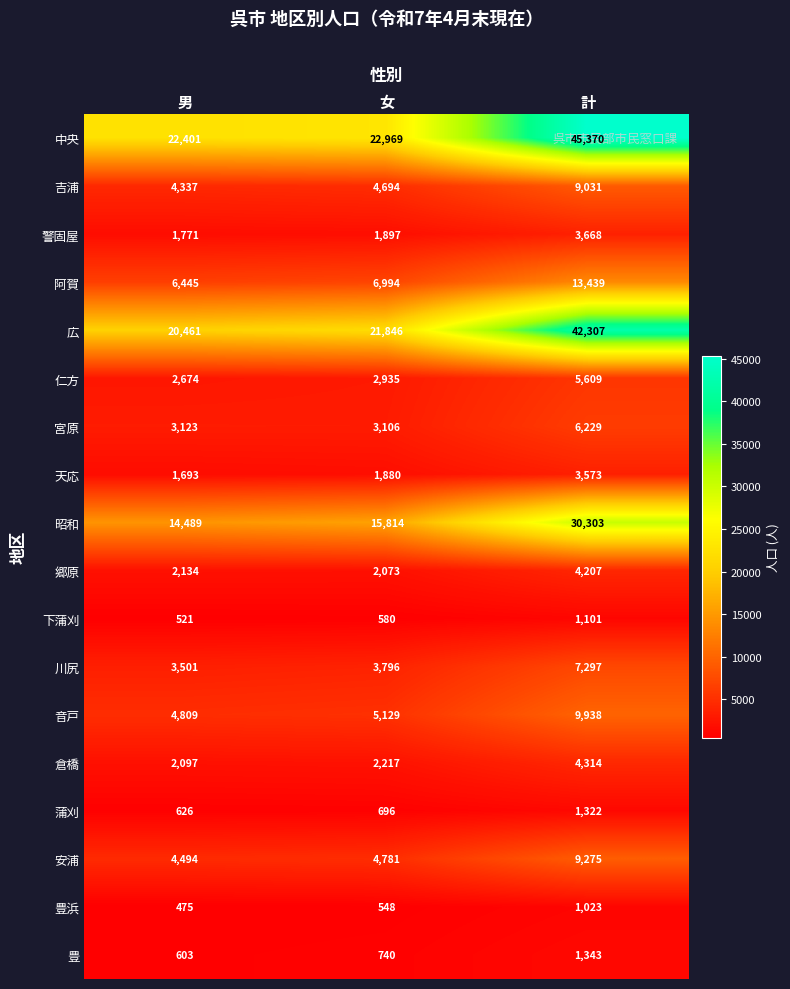

What is the total value across all series at 男?

96654